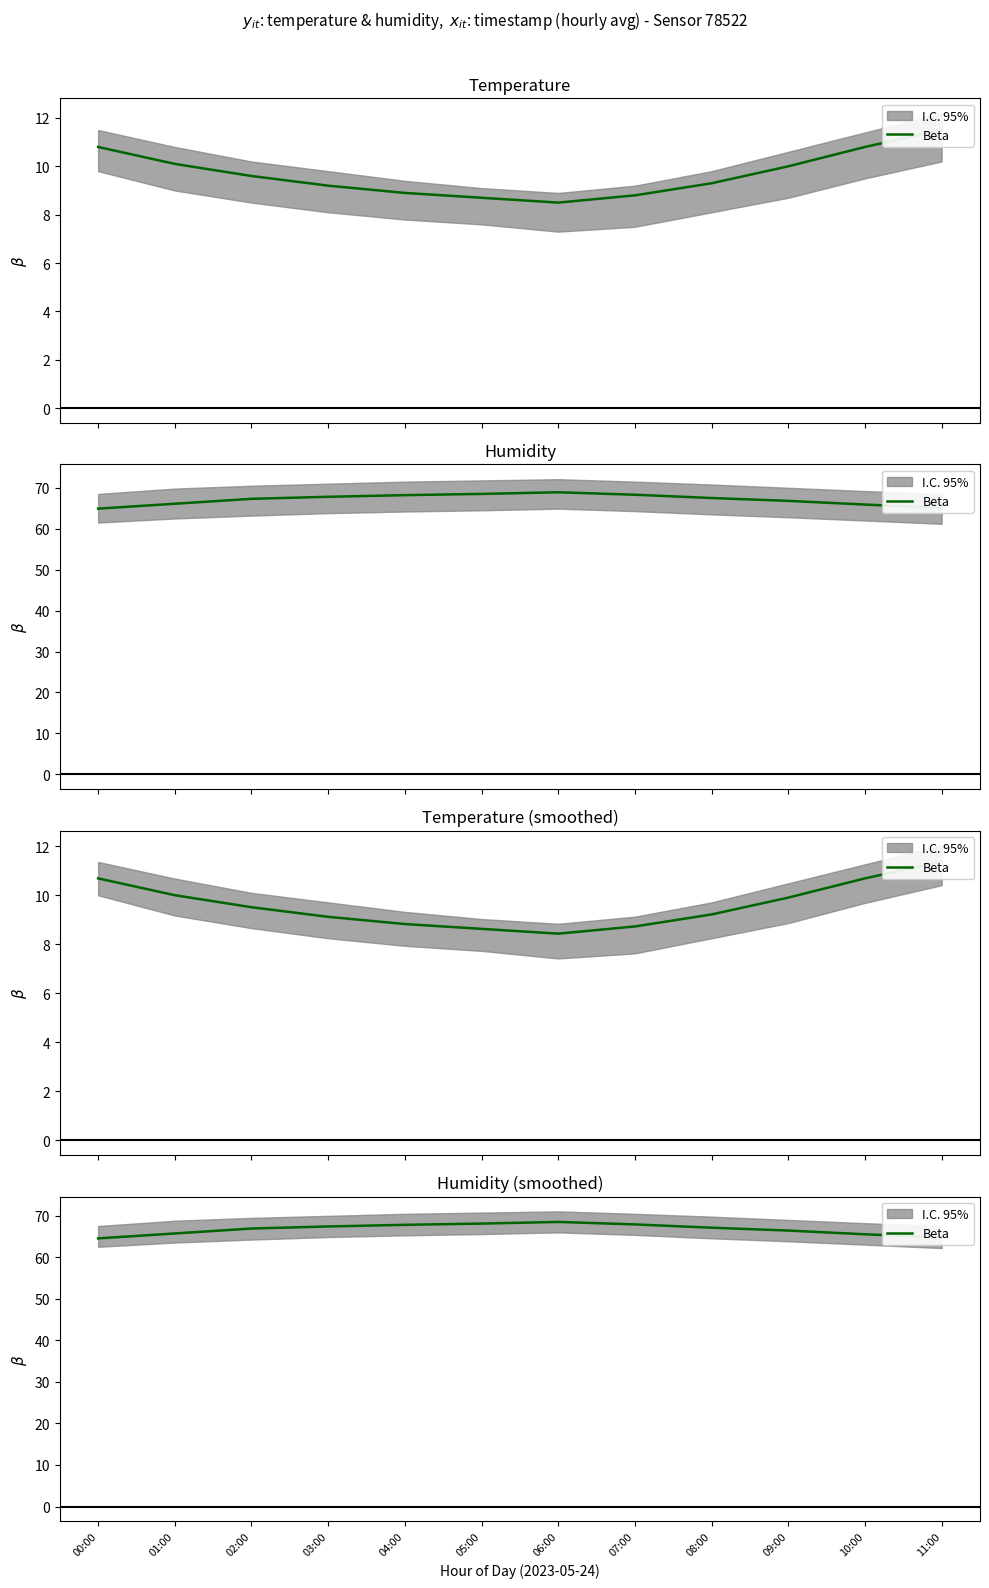

What is the label of the 6th point from the right?

06:00